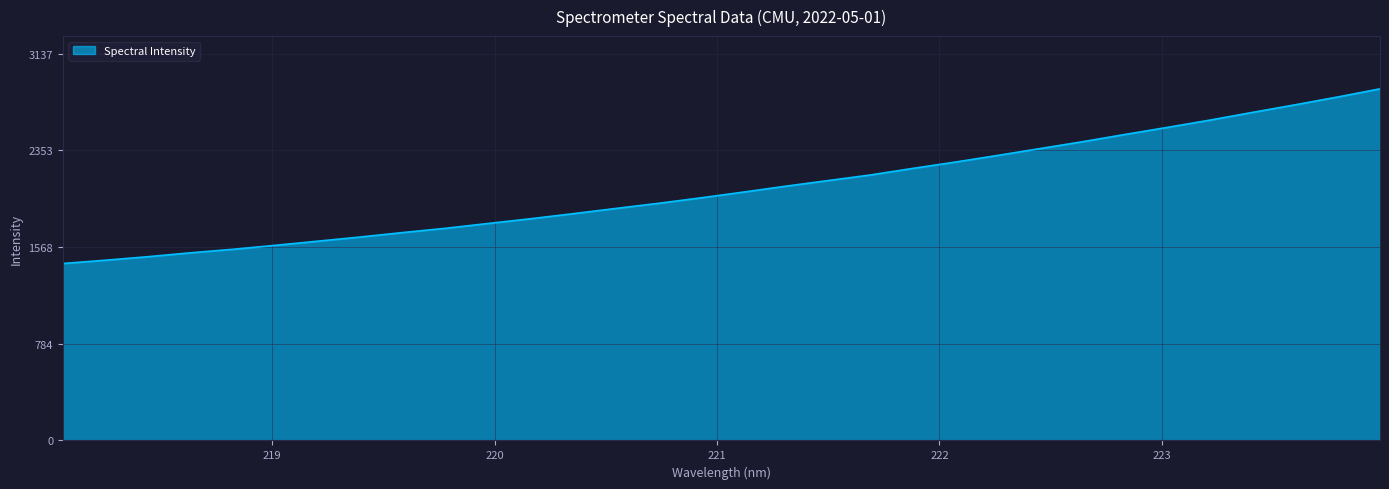

What is the difference between the maximum and minimum values?

1416.5